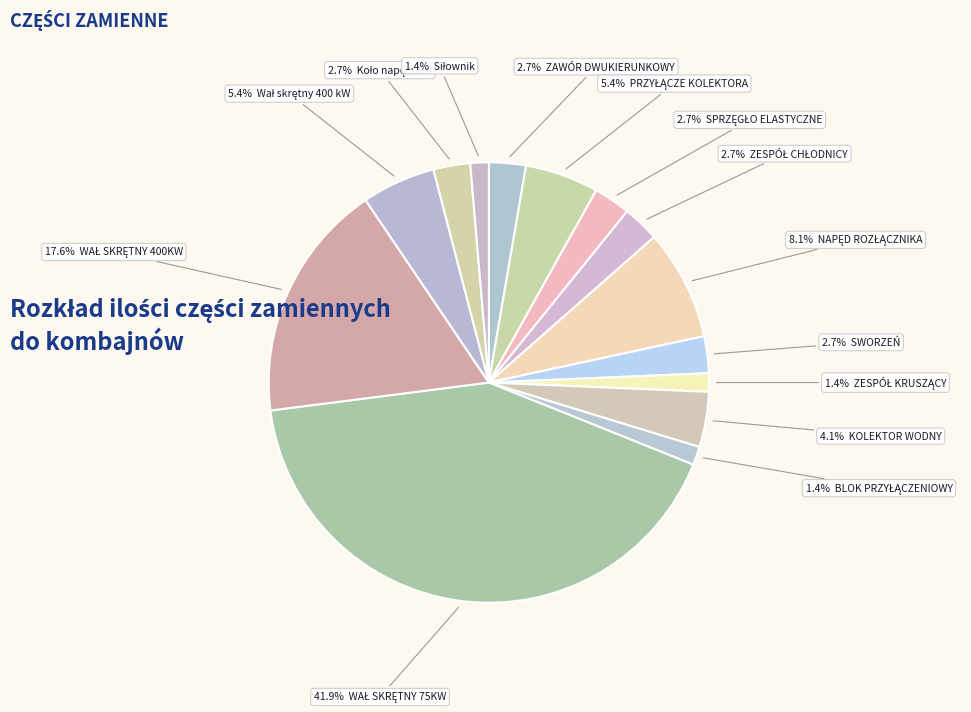

To the nearest percent, what is the difference between the largest and smallest slice percentages?

41%